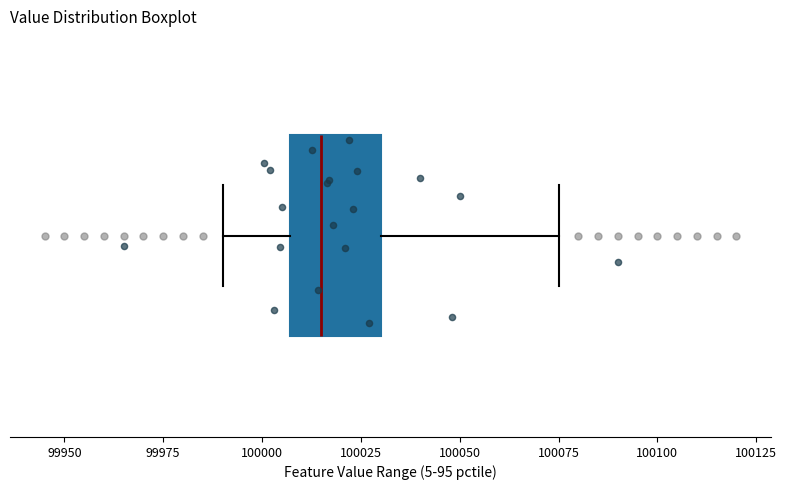

Read this box plot against the x-axis: the position of the median line, the range covered by the box, and the ends of both whiskers. The values are not printed on the chart, so give them approximately, as read against the axis.

median 100015, box 100005 to 100030, whiskers 99990 to 100075